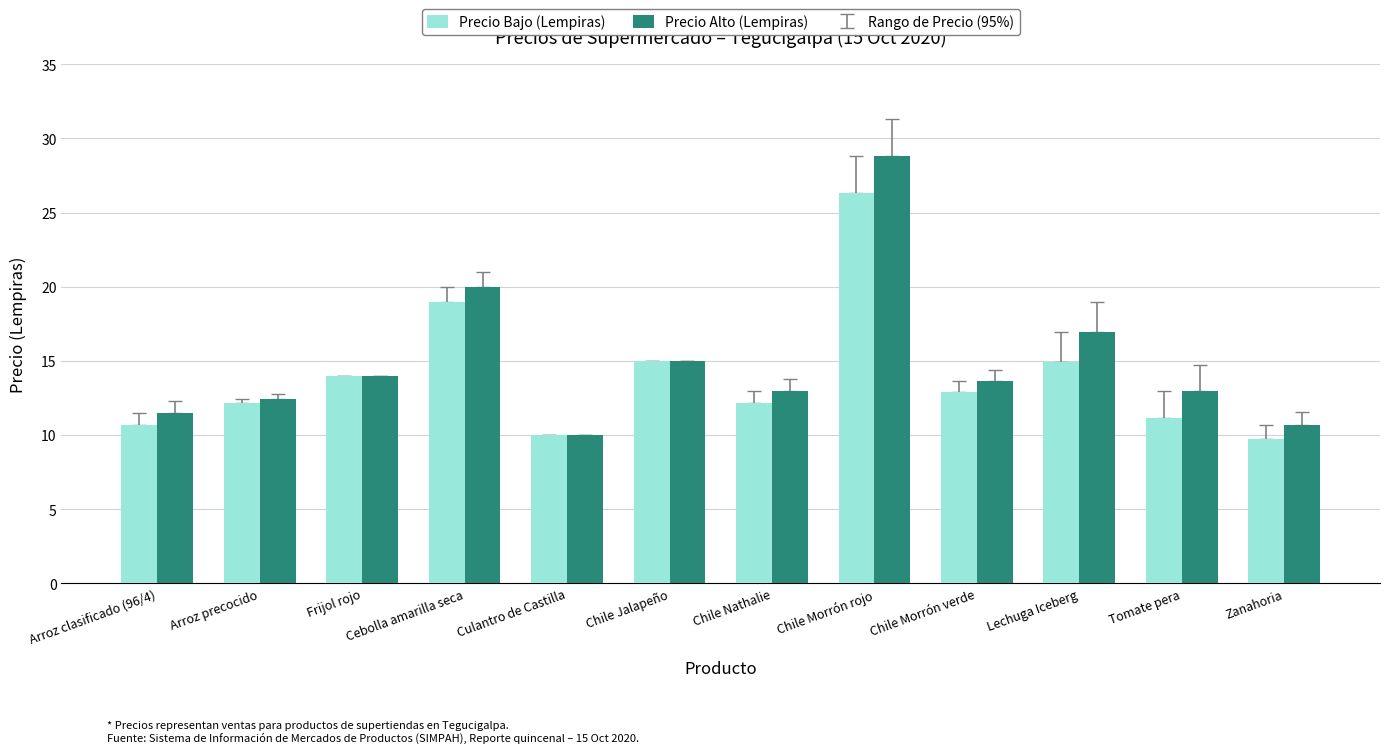

What is the approximate value of Precio Bajo (Lempiras) at Chile Jalapeño?

15.0